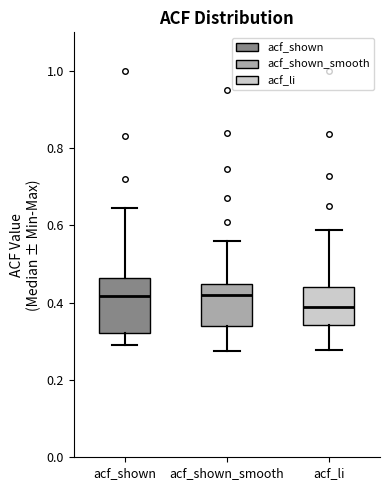

Reading left to right, read every box against the y-axis: the position of its median line, the range the box covers, and the ends of its whiskers. The values are not printed on the chart, so give them approximately, as read against the axis.

acf_shown: median 0.42, box 0.32 to 0.46, whiskers 0.30 to 0.64
acf_shown_smooth: median 0.42, box 0.34 to 0.44, whiskers 0.28 to 0.56
acf_li: median 0.38, box 0.34 to 0.44, whiskers 0.28 to 0.58